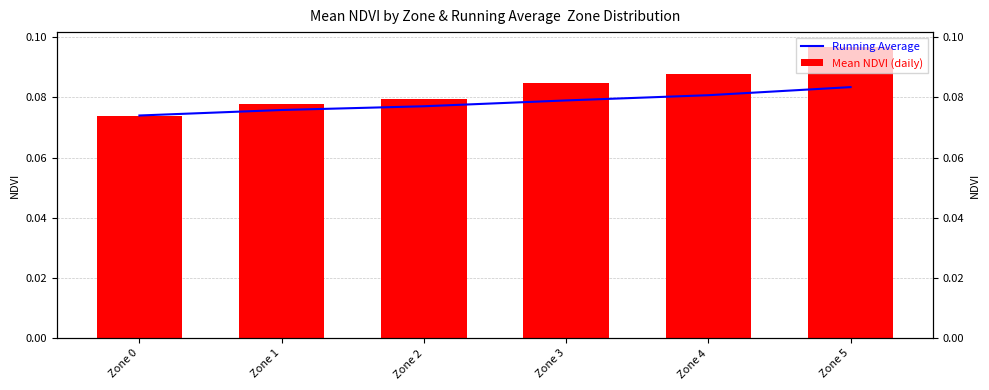

What is the value of the Mean NDVI (daily) bar at the 5th from the left?

0.1